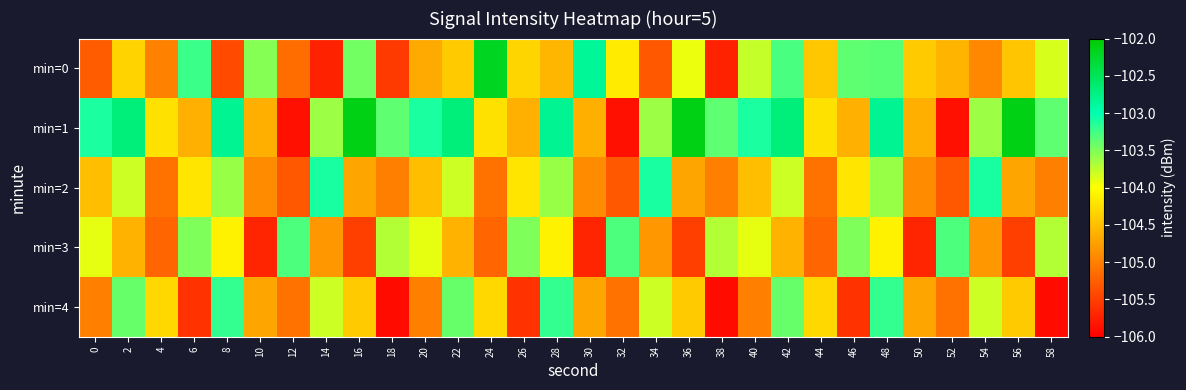

Which series has the widest spread of values?

min=1